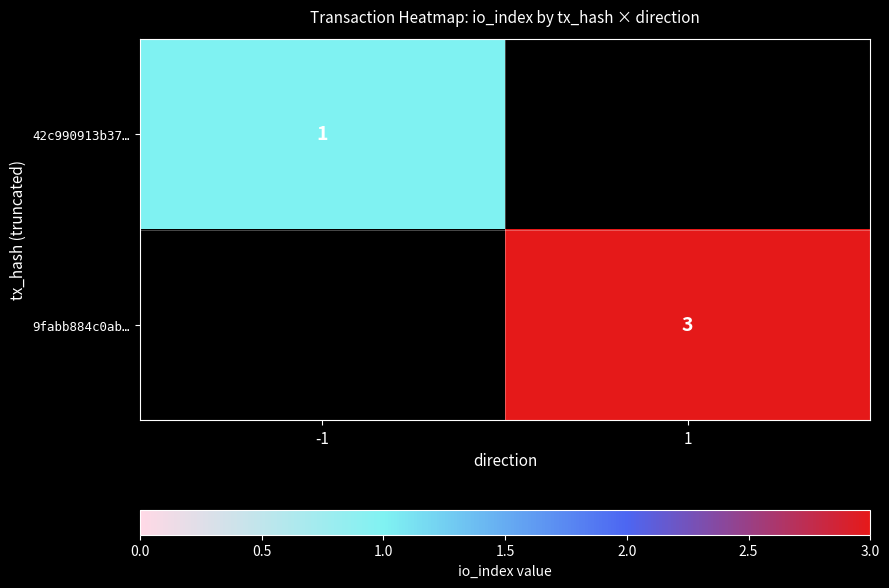

True or false: 9fabb884c0ab… has a value of 3 at 1.

True